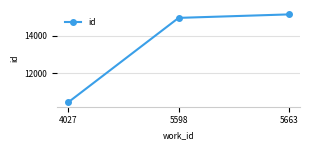

What is the greatest value displayed?

15150